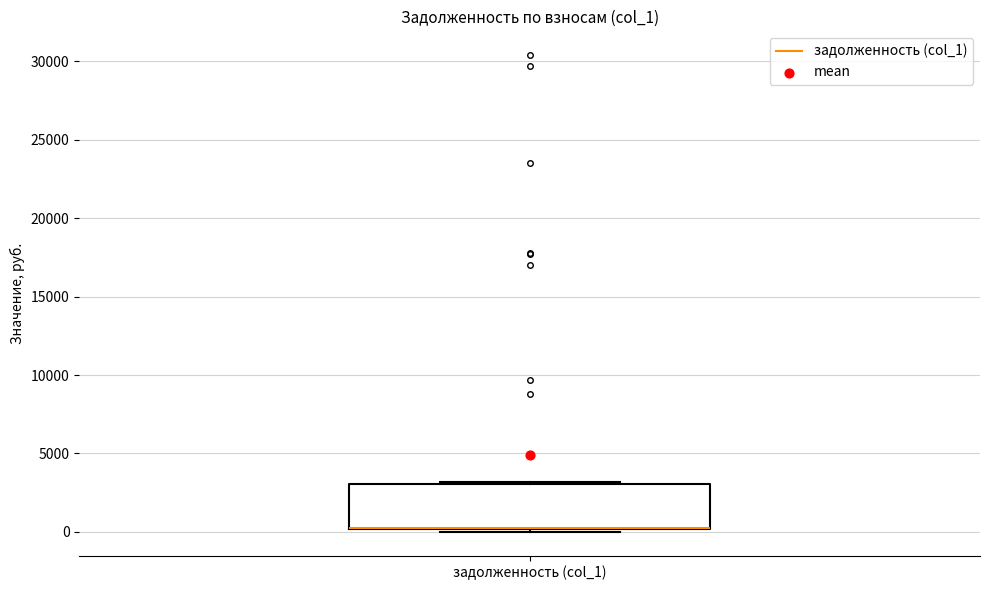

Where is the upper edge of the box for задолженность (col_1) on the y-axis? The values are not printed on the chart, so give them approximately, as read against the axis.

3000